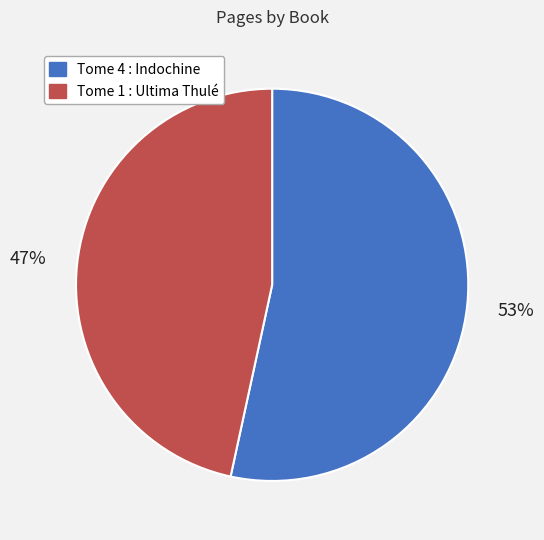

Is there any slice that represents more than half of the pie?

Yes